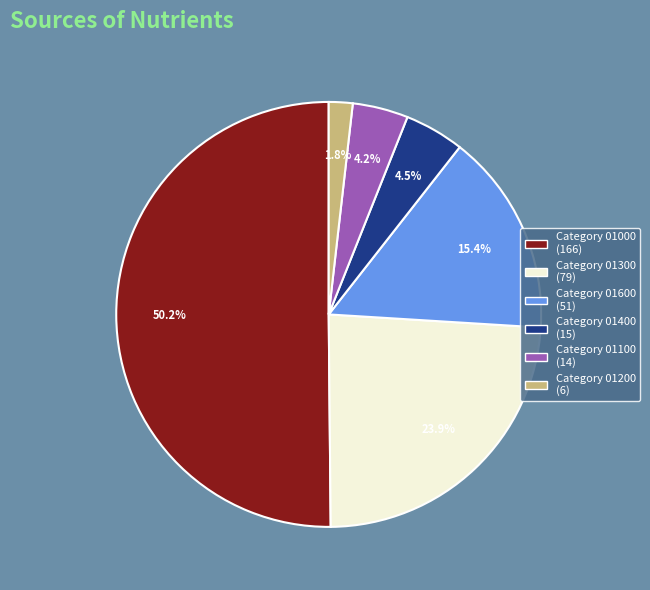

Does any single category account for the majority?

Yes